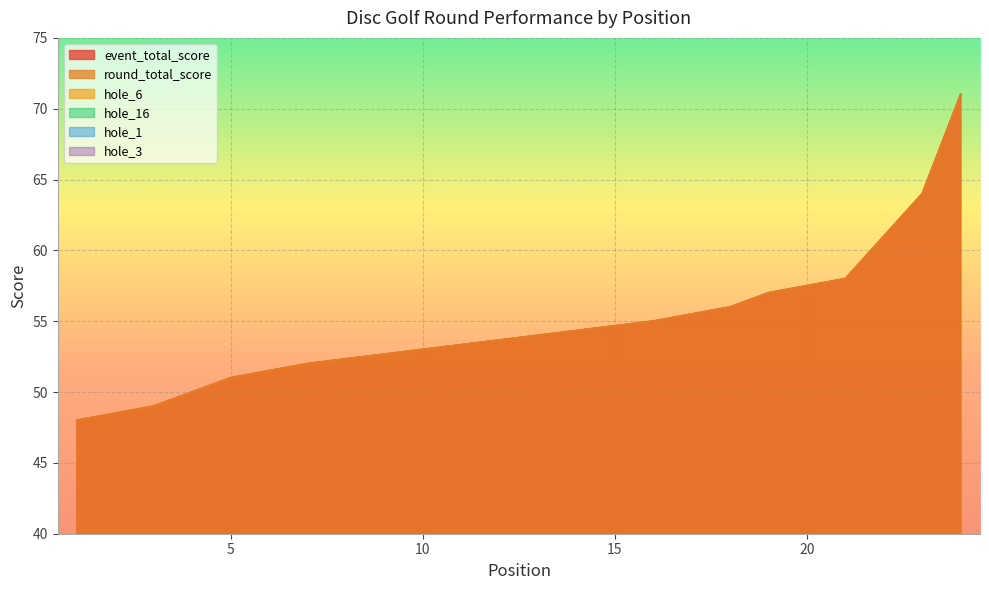

At which label does hole_16 first exceed 4?

10